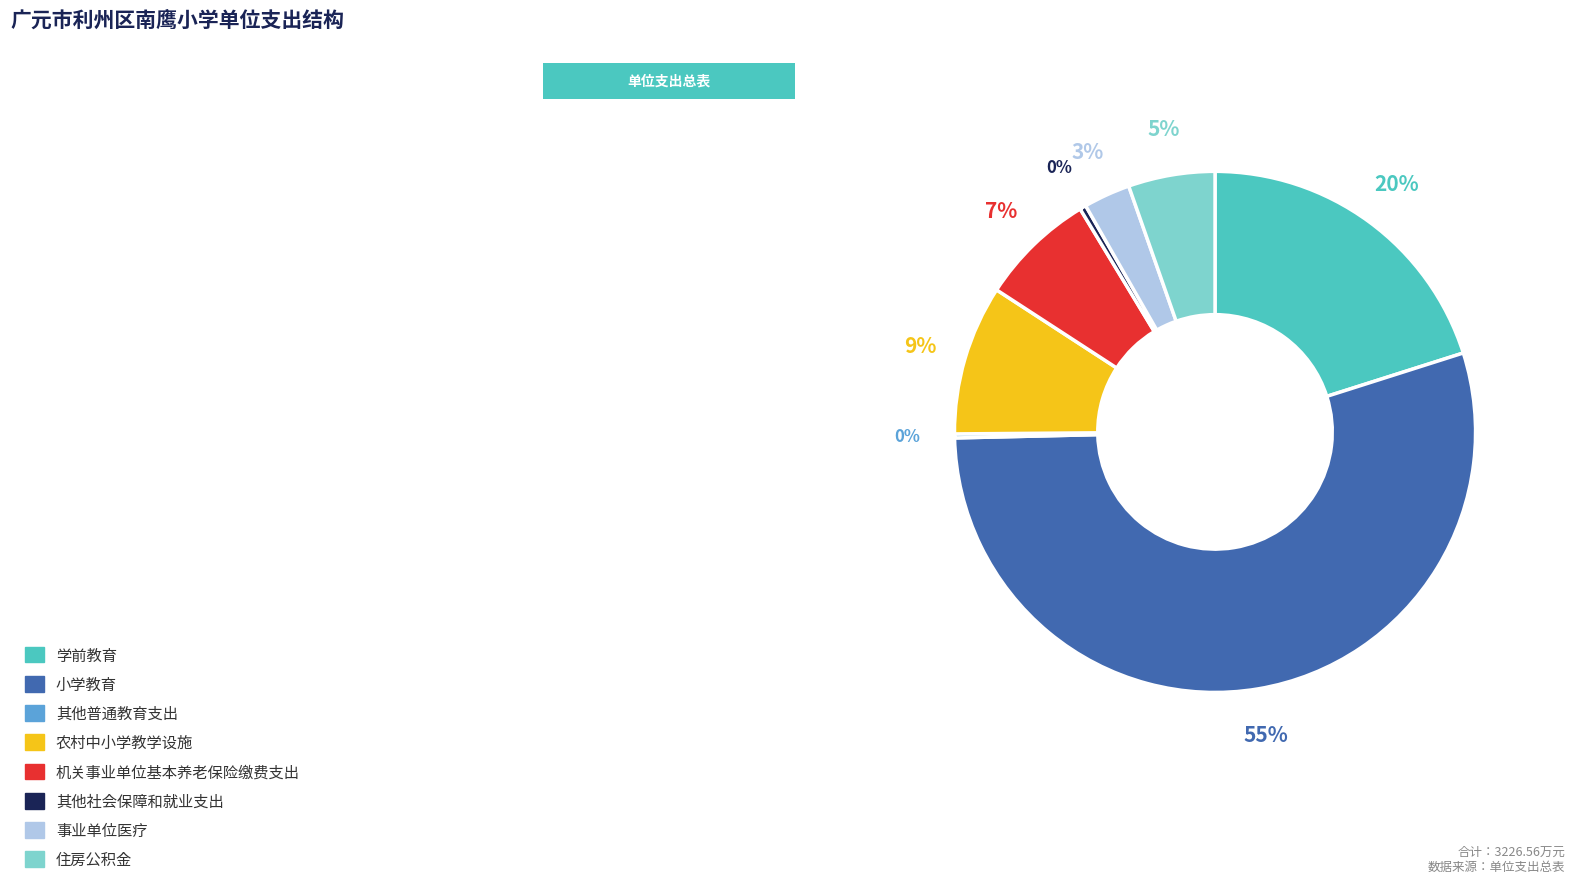

Combined, do 小学教育 and 住房公积金 account for over 50%?

Yes